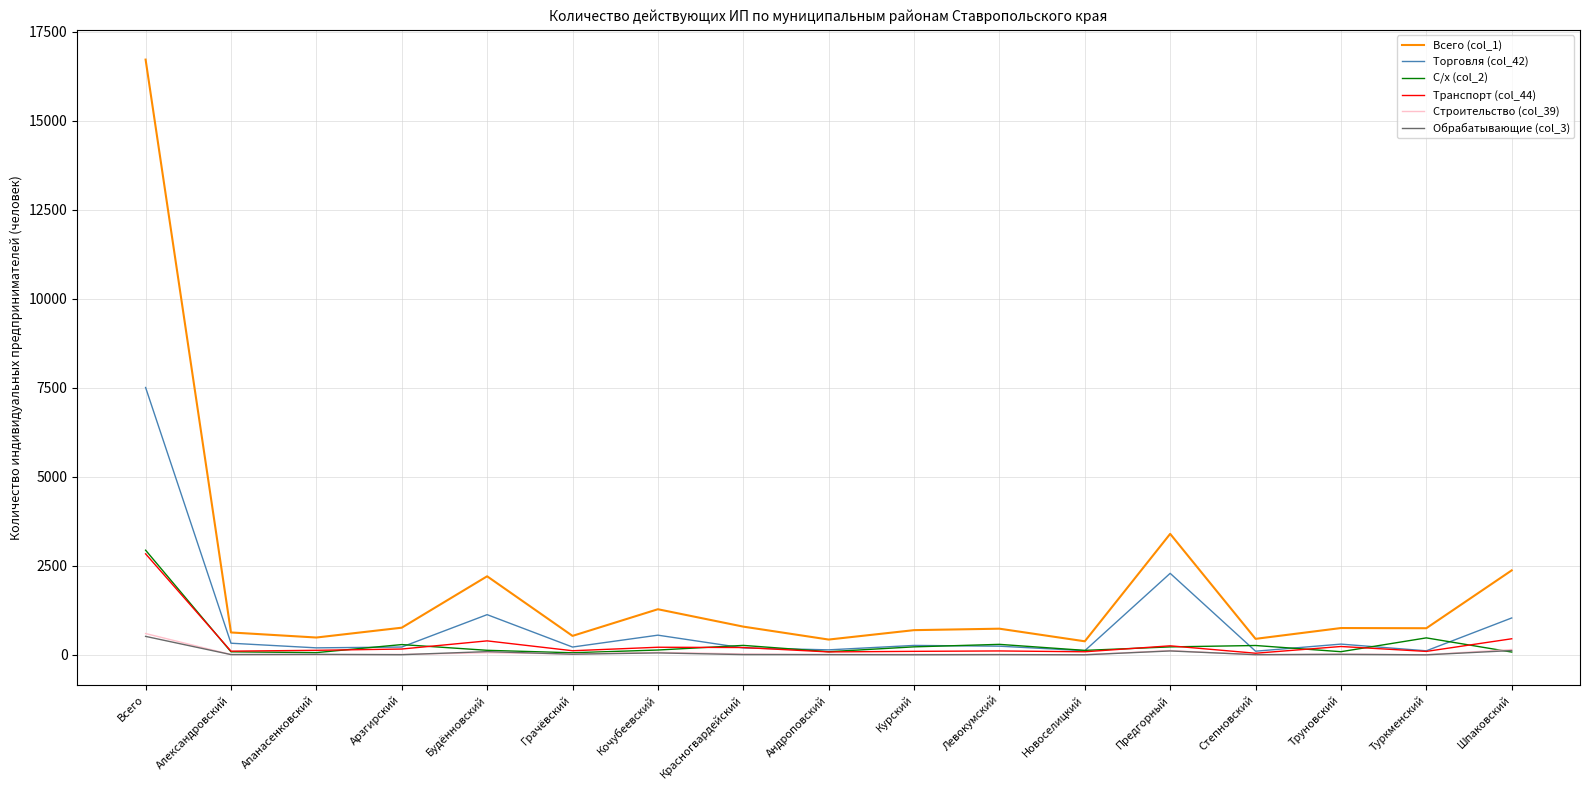

What is the total value across all series at Красногвардейский?

1512